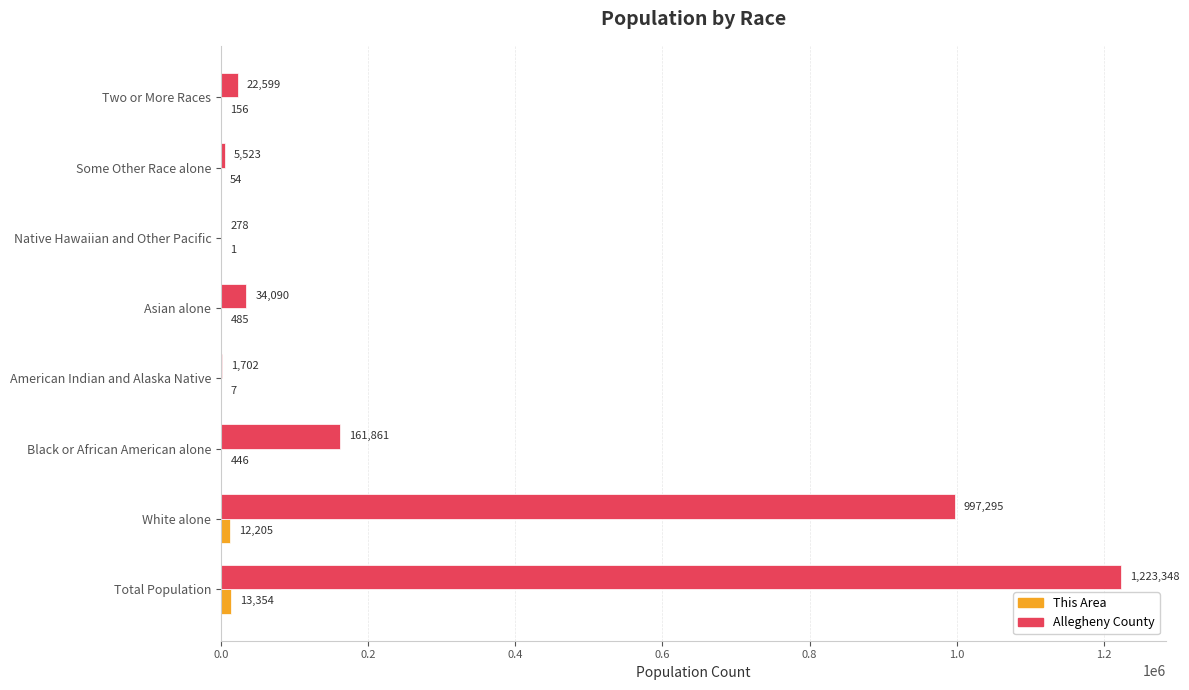

What is the total value across all series at American Indian and Alaska Native?

1709